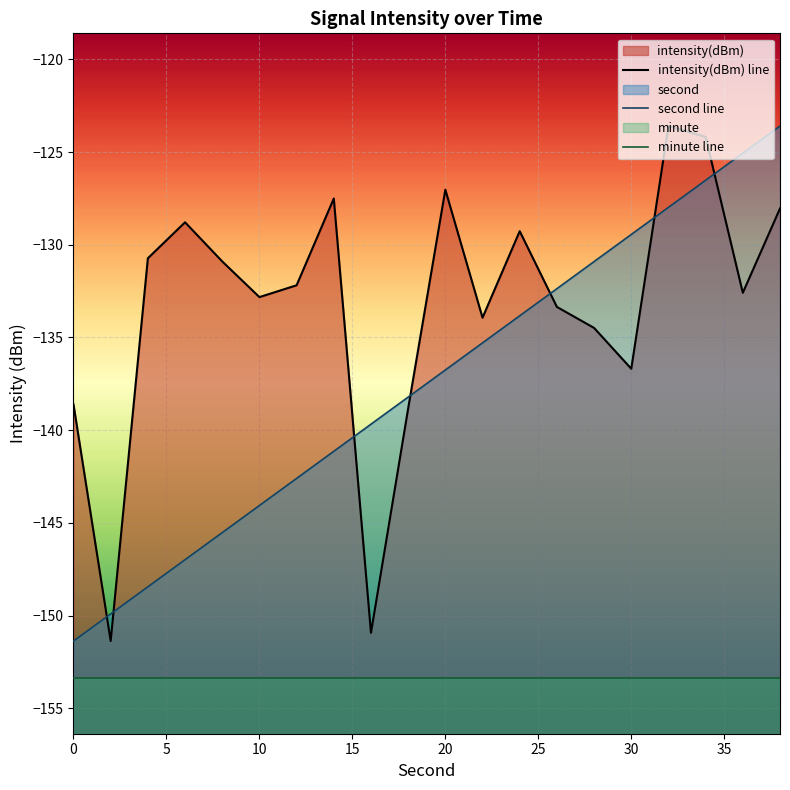

What is the difference between the maximum and second lowest values in the second line series?

26.3